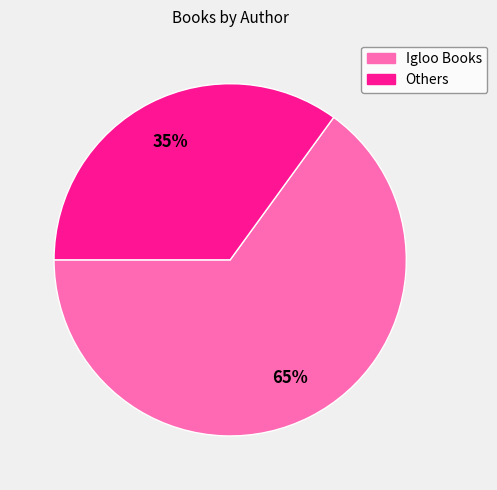

To the nearest percent, what is the difference between the largest and smallest slice percentages?

30%